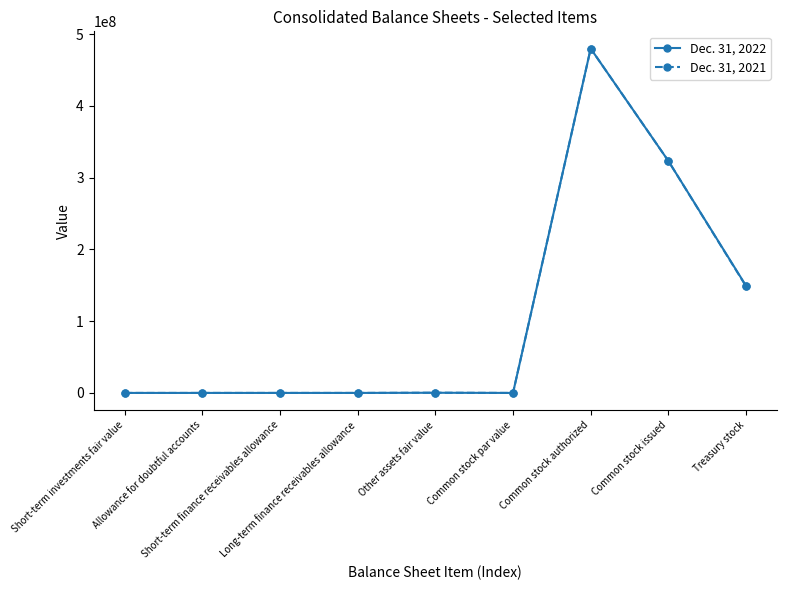

At how many categories does at least one series exceed 86582598?

3